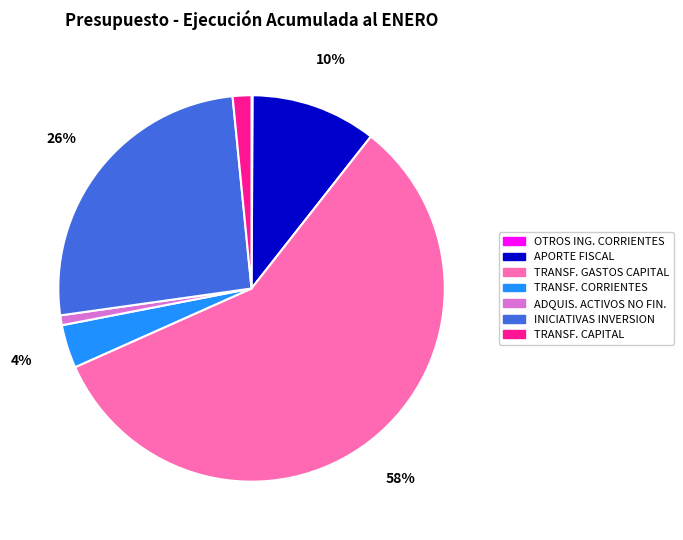

What is the majority slice?

TRANSF. GASTOS CAPITAL